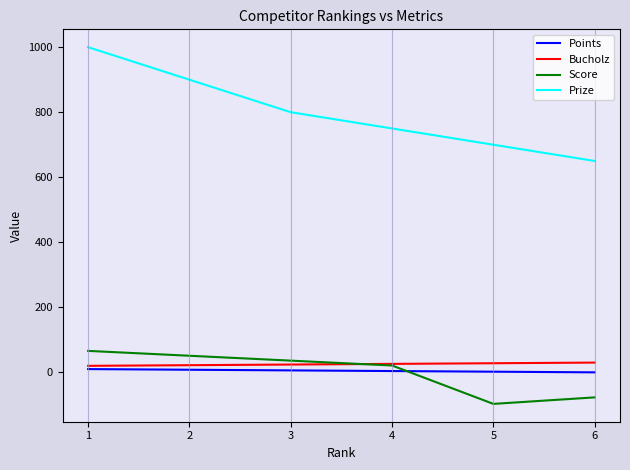

At how many categories does at least one series exceed 777?

3